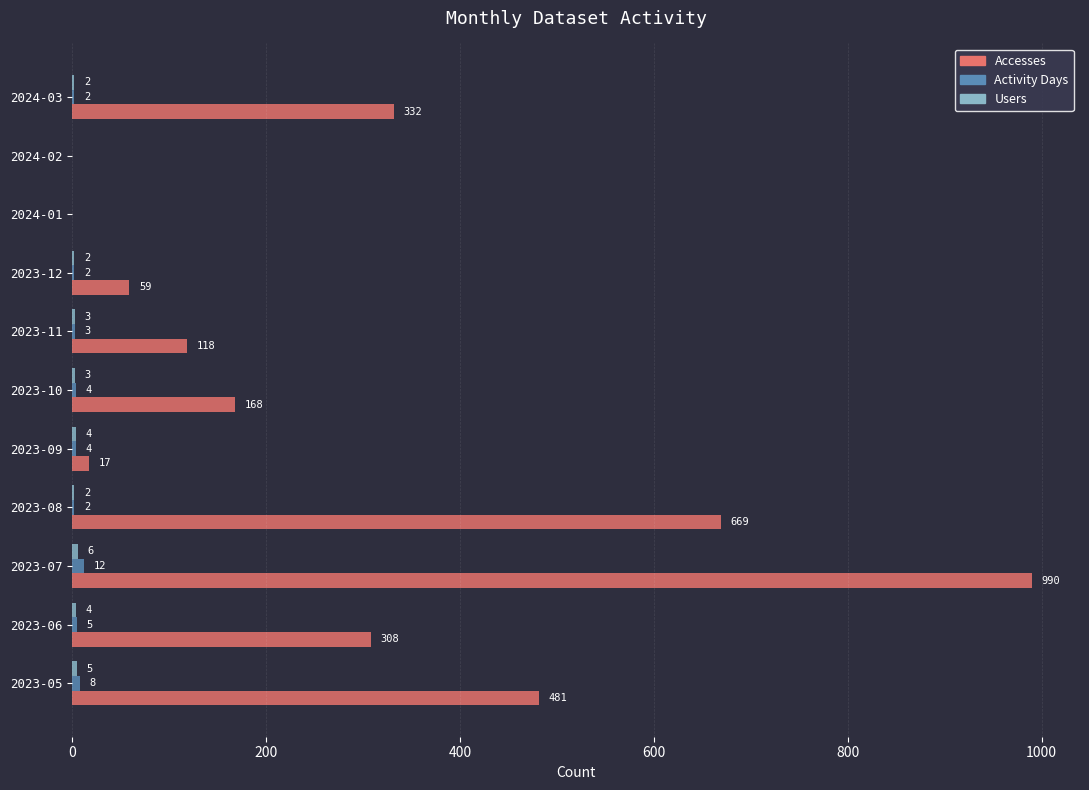

What is the greatest value displayed?

990